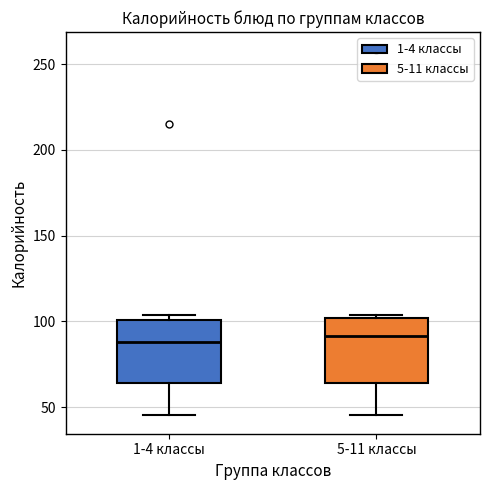

Reading left to right, read every box against the y-axis: the position of its median line, the range the box covers, and the ends of its whiskers. The values are not printed on the chart, so give them approximately, as read against the axis.

1-4 классы: median 90, box 65 to 100, whiskers 45 to 105
5-11 классы: median 90, box 65 to 100, whiskers 45 to 105